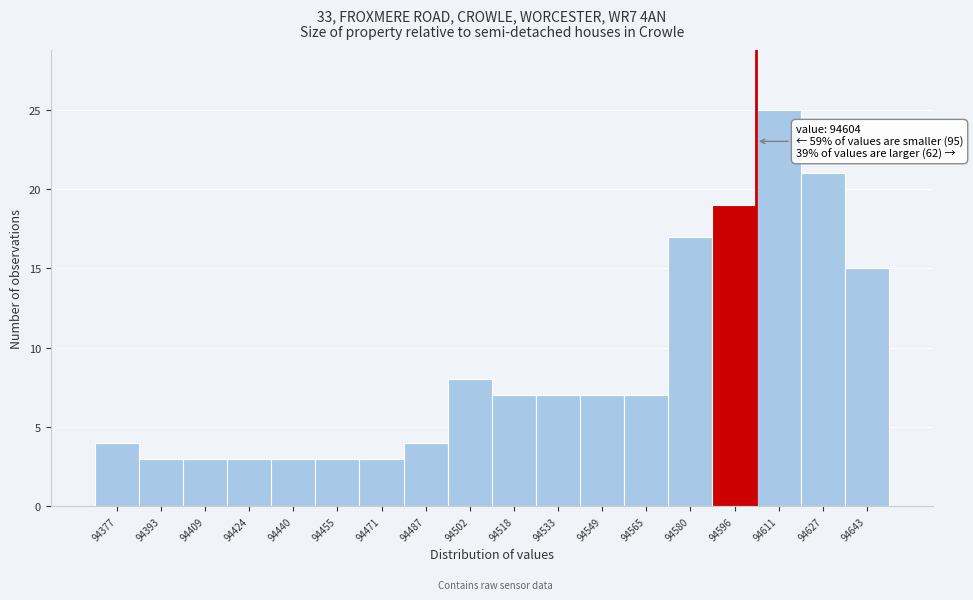

Over which range of the x-axis is the bar tallest?

94604 to 94620